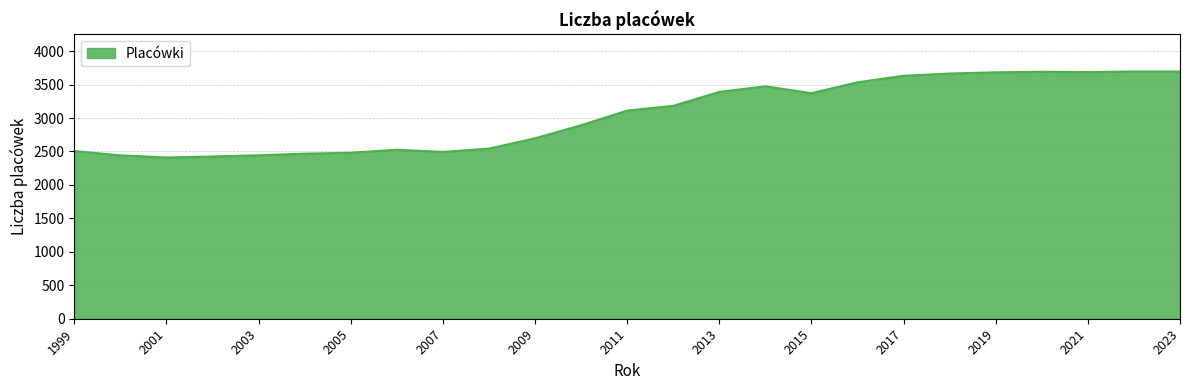

What is the difference between the maximum and minimum values?

1285